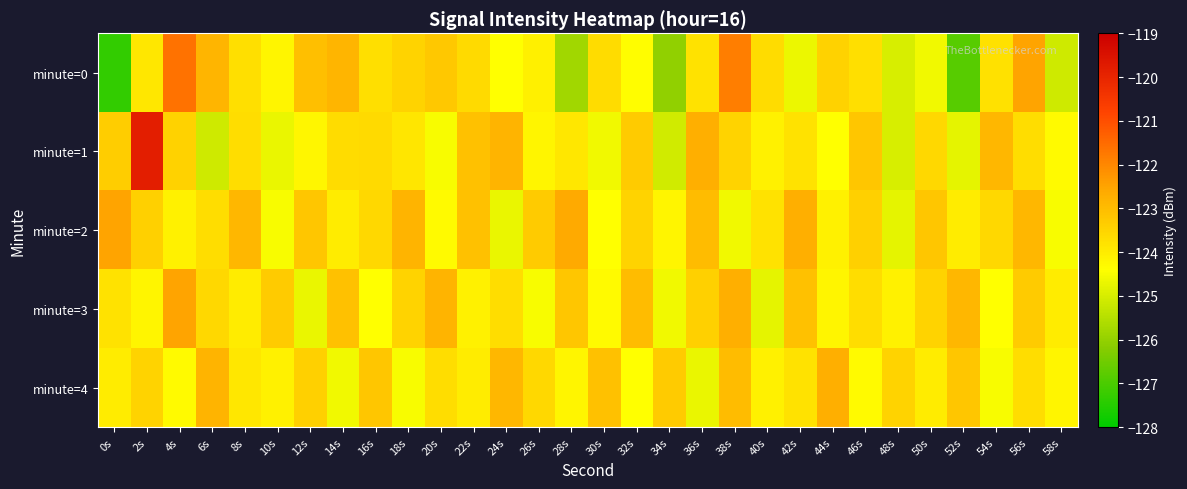

Reading left to right, extract all data points from this chart.

minute=0: 0s=-127.3	2s=-123.9	4s=-121.6	6s=-122.9	8s=-123.7	10s=-124.2	12s=-123.0	14s=-122.9	16s=-123.7	18s=-123.5	20s=-123.2	22s=-123.6	24s=-124.4	26s=-124.1	28s=-125.8	30s=-123.6	32s=-124.4	34s=-126.1	36s=-123.8	38s=-121.8	40s=-123.7	42s=-124.7	44s=-123.5	46s=-123.7	48s=-125.0	50s=-124.6	52s=-126.8	54s=-123.8	56s=-122.5	58s=-125.1
minute=1: 0s=-123.4	2s=-119.8	4s=-123.4	6s=-125.1	8s=-123.7	10s=-124.7	12s=-124.2	14s=-123.7	16s=-123.6	18s=-123.9	20s=-124.5	22s=-123.1	24s=-122.8	26s=-124.2	28s=-123.9	30s=-124.6	32s=-123.3	34s=-125.1	36s=-122.7	38s=-123.5	40s=-124.1	42s=-123.8	44s=-124.4	46s=-123.2	48s=-125.0	50s=-123.6	52s=-124.8	54s=-122.9	56s=-123.7	58s=-124.3
minute=2: 0s=-122.5	2s=-123.4	4s=-124.1	6s=-123.7	8s=-122.9	10s=-124.5	12s=-123.2	14s=-124.0	16s=-123.6	18s=-122.8	20s=-124.3	22s=-123.1	24s=-124.7	26s=-123.3	28s=-122.6	30s=-124.4	32s=-123.5	34s=-124.2	36s=-123.0	38s=-124.6	40s=-123.8	42s=-122.7	44s=-124.1	46s=-123.4	48s=-124.8	50s=-123.2	52s=-124.0	54s=-123.6	56s=-122.9	58s=-124.5
minute=3: 0s=-123.8	2s=-124.2	4s=-122.5	6s=-123.6	8s=-124.0	10s=-123.3	12s=-124.7	14s=-123.1	16s=-124.4	18s=-123.5	20s=-122.8	22s=-124.1	24s=-123.7	26s=-124.5	28s=-123.2	30s=-124.3	32s=-123.0	34s=-124.6	36s=-123.4	38s=-122.7	40s=-124.8	42s=-123.1	44s=-124.2	46s=-123.7	48s=-124.1	50s=-123.5	52s=-122.9	54s=-124.4	56s=-123.3	58s=-124.0
minute=4: 0s=-124.0	2s=-123.5	4s=-124.3	6s=-122.8	8s=-123.9	10s=-124.1	12s=-123.4	14s=-124.6	16s=-123.2	18s=-124.5	20s=-123.7	22s=-124.0	24s=-122.9	26s=-123.6	28s=-124.2	30s=-123.1	32s=-124.4	34s=-123.3	36s=-124.7	38s=-123.0	40s=-124.1	42s=-123.8	44s=-122.7	46s=-124.3	48s=-123.5	50s=-124.0	52s=-123.2	54s=-124.5	56s=-123.7	58s=-124.2